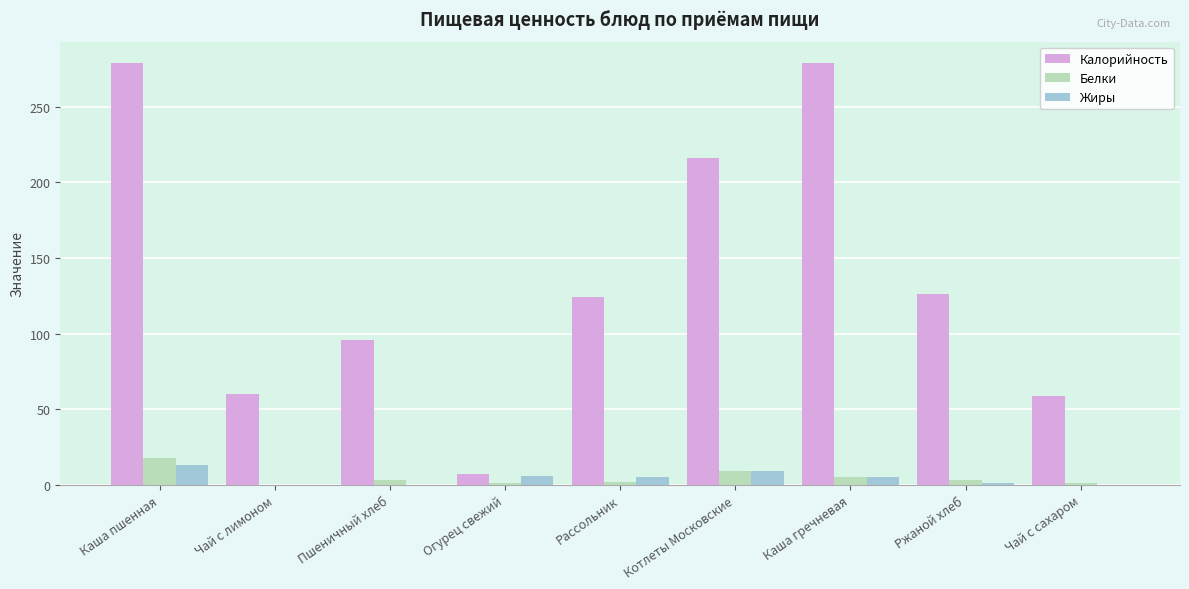

What is the maximum value for Белки?

17.6